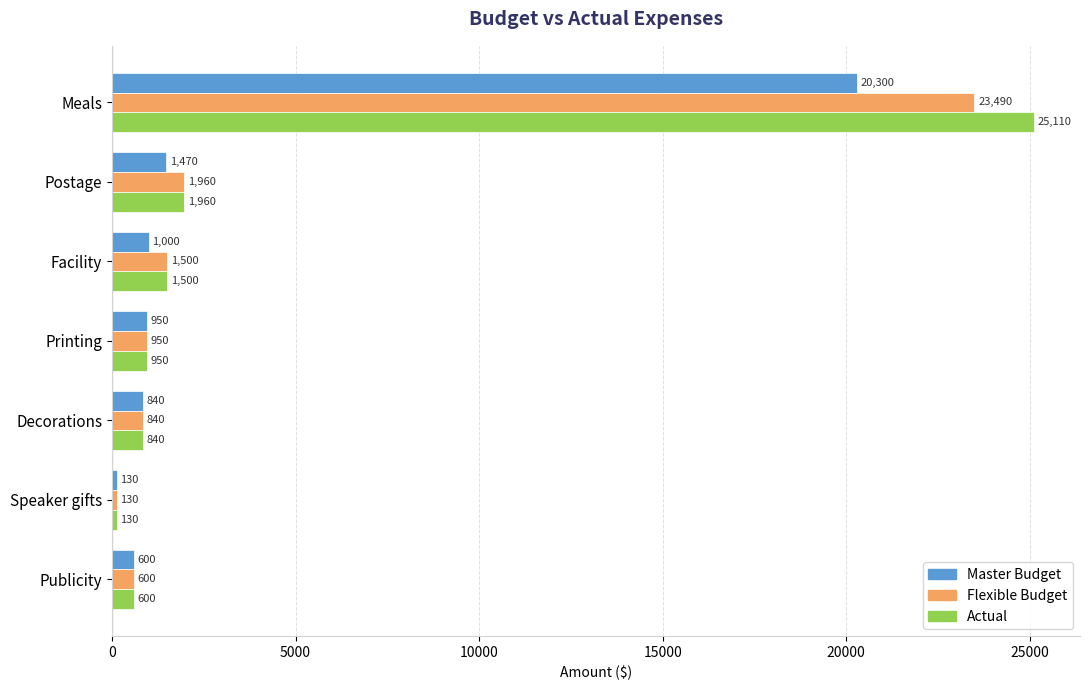

What is the difference between the highest and lowest values at Meals?

4810